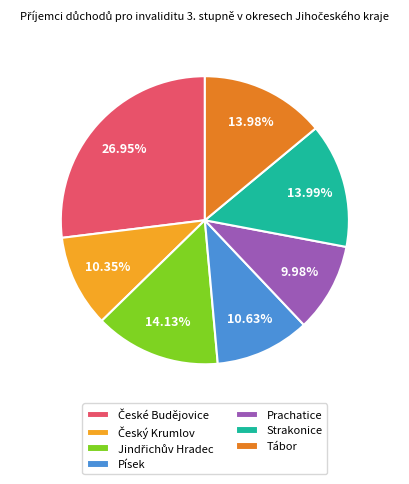

How many slices are in this pie chart?

7